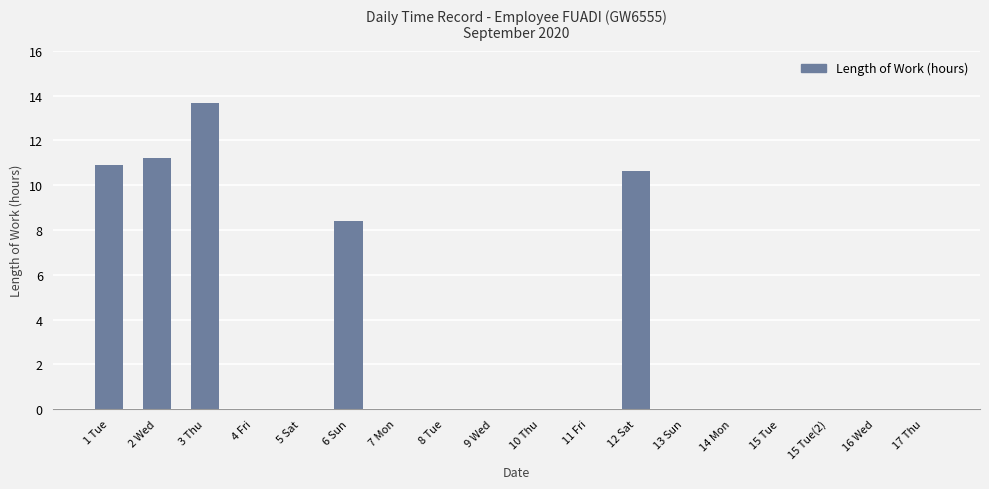

What is the greatest value displayed?

13.7